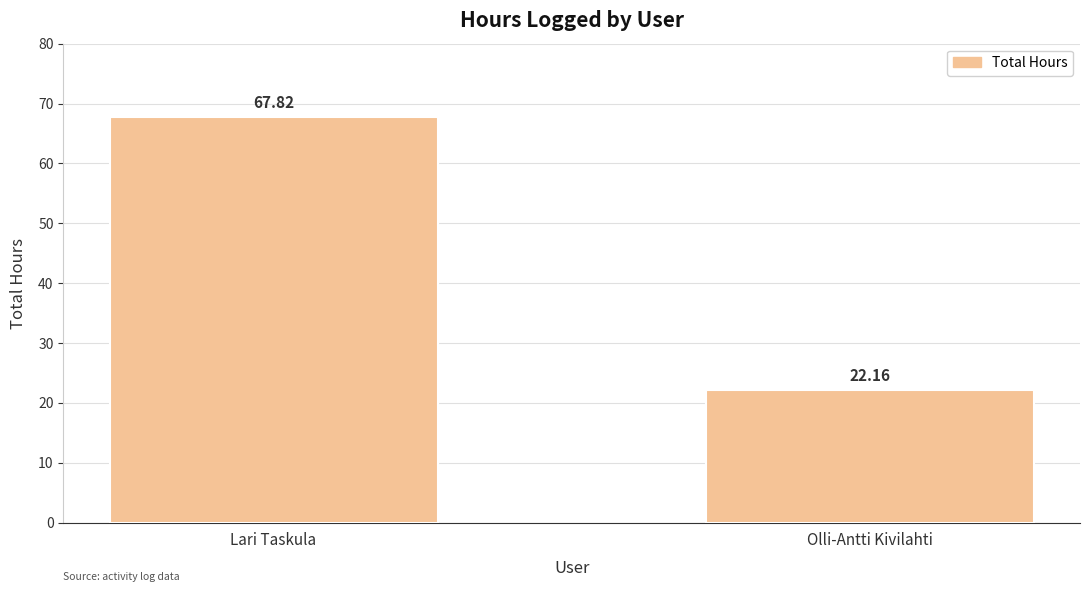

Rank the categories by value from lowest to highest.

Olli-Antti Kivilahti, Lari Taskula